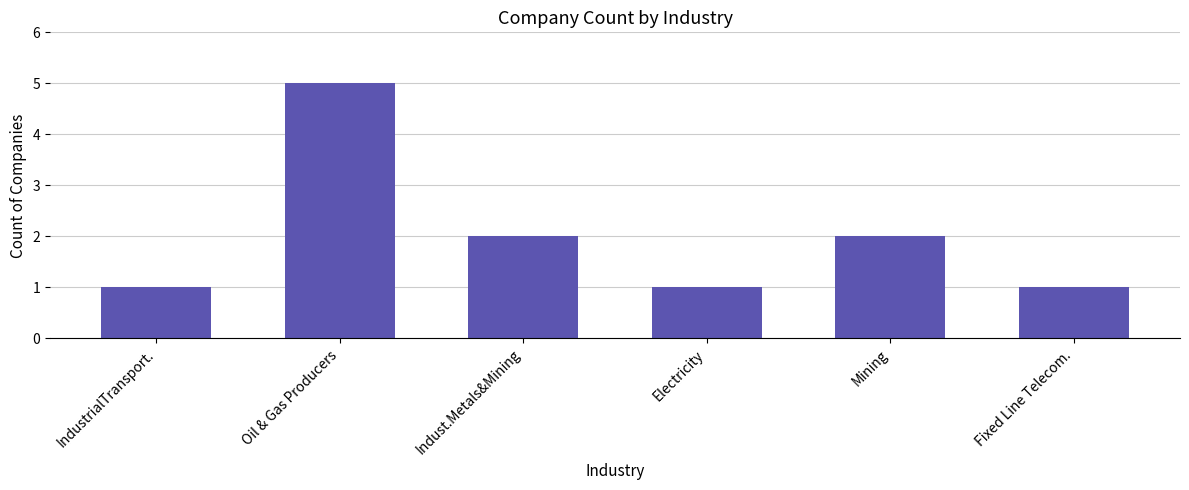

True or false: the data shows 2 at Indust.Metals&Mining.

True